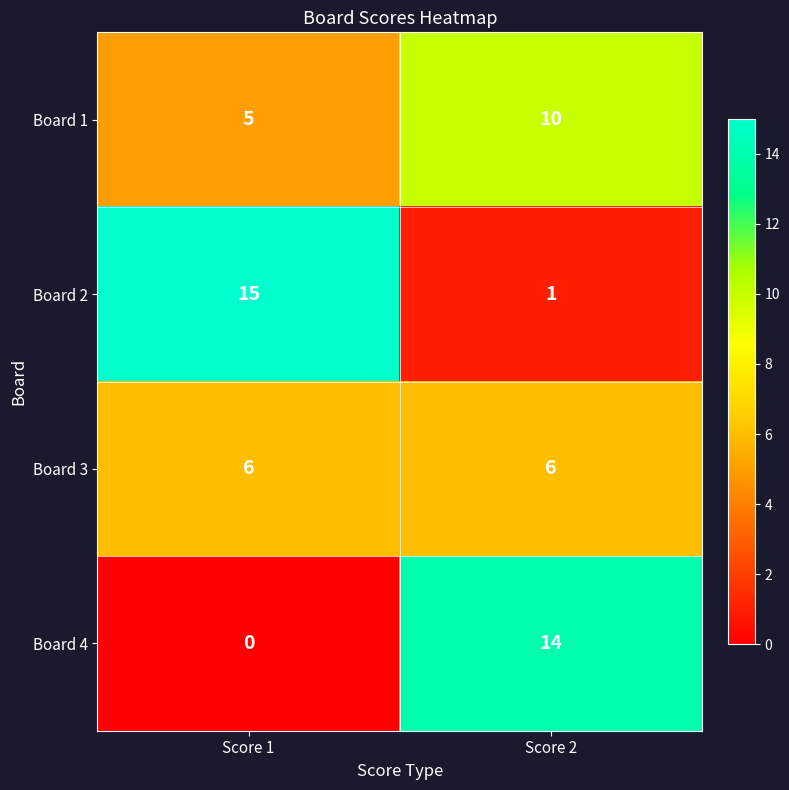

At which category is the sum across all series the highest?

Score 2